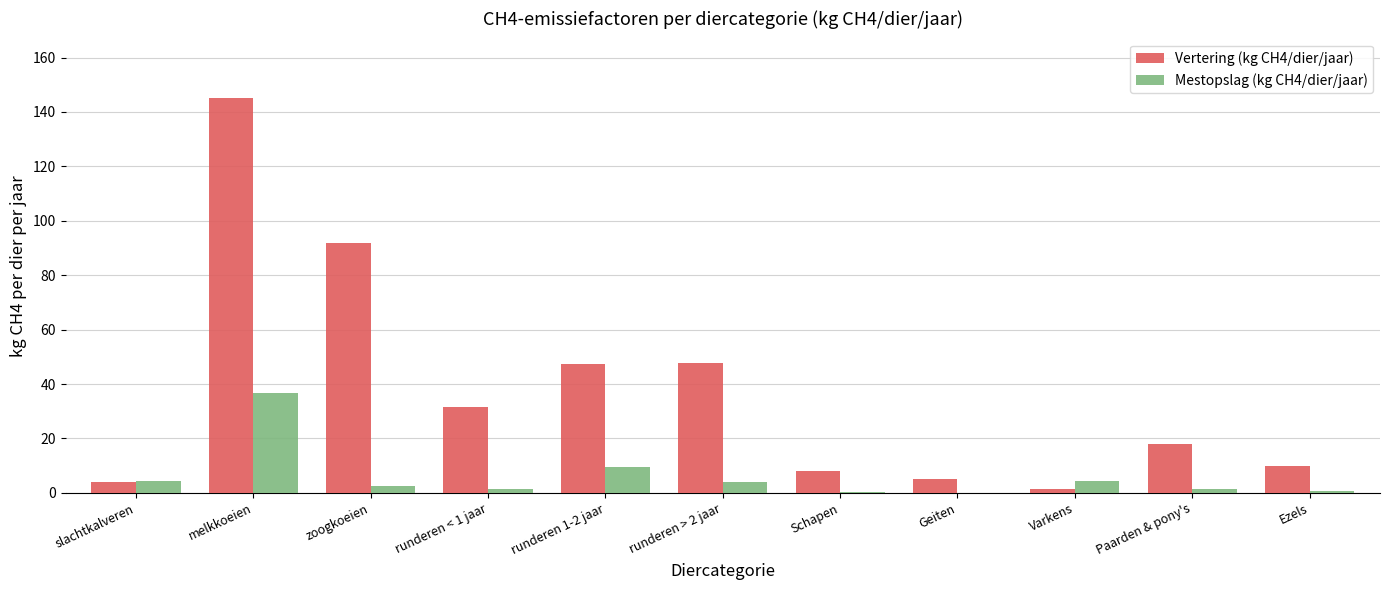

At which category does the chart reach its peak across all series?

melkkoeien